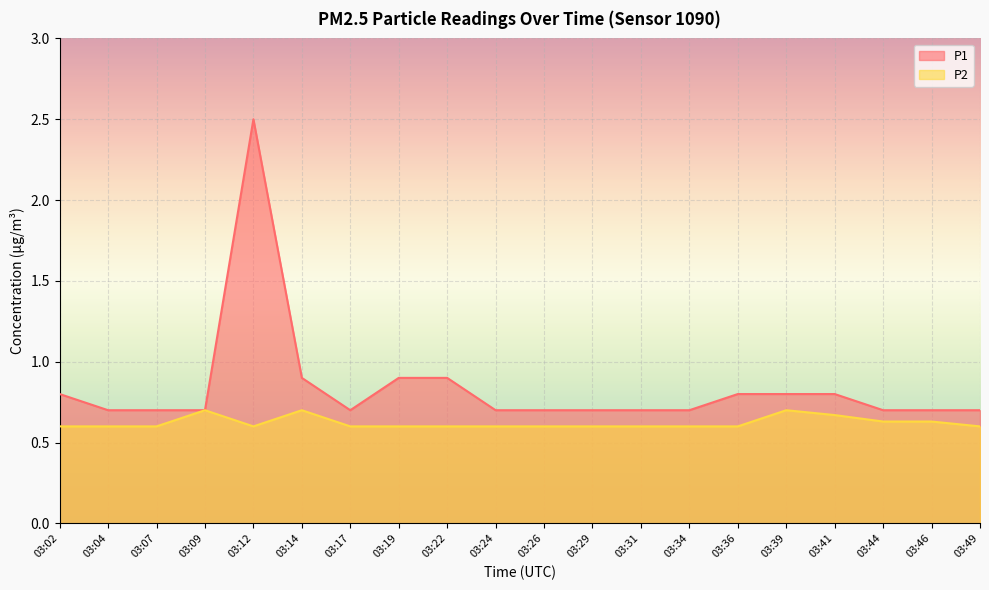

What is the maximum value shown in the chart?

2.5